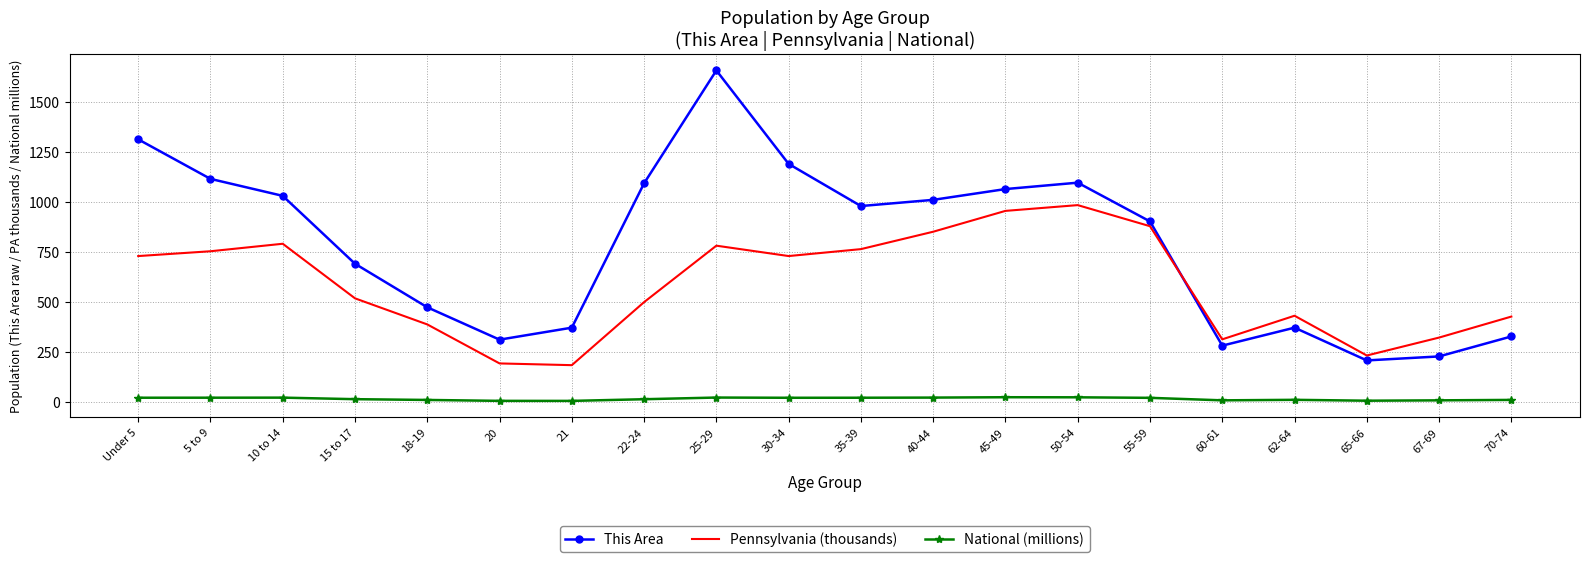

What is the maximum value shown in the chart?

1659.0